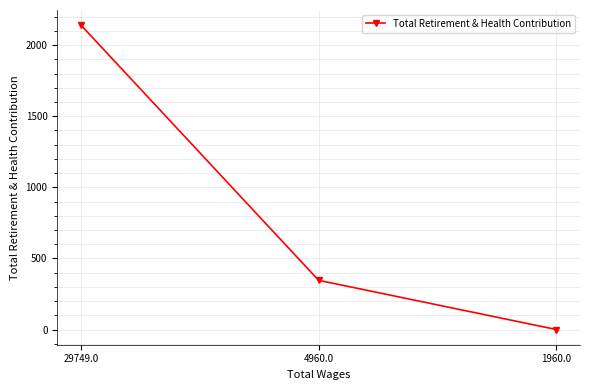

What is the greatest value displayed?

2140